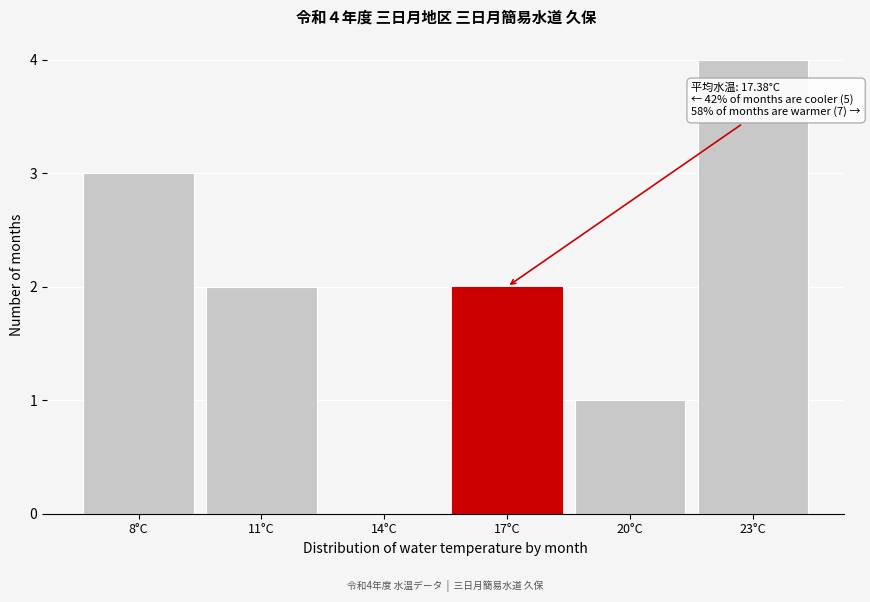

Reading right to left, transcribe all the data shown in this chart.

23°C=4	20°C=1	17°C=2	14°C=0	11°C=2	8°C=3